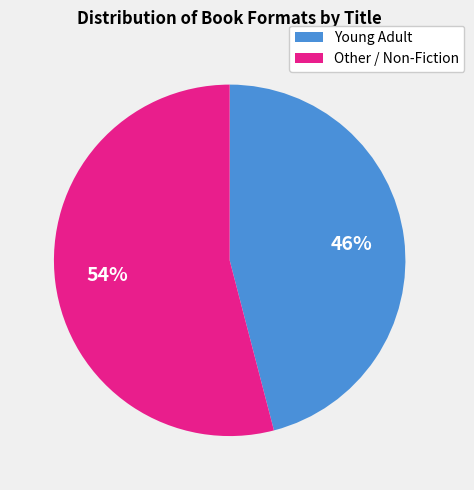

How many slices are in this pie chart?

2